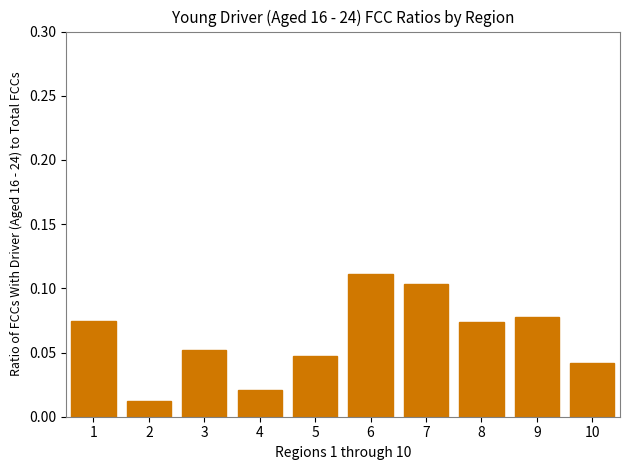

Does the chart contain stacked bars?

No